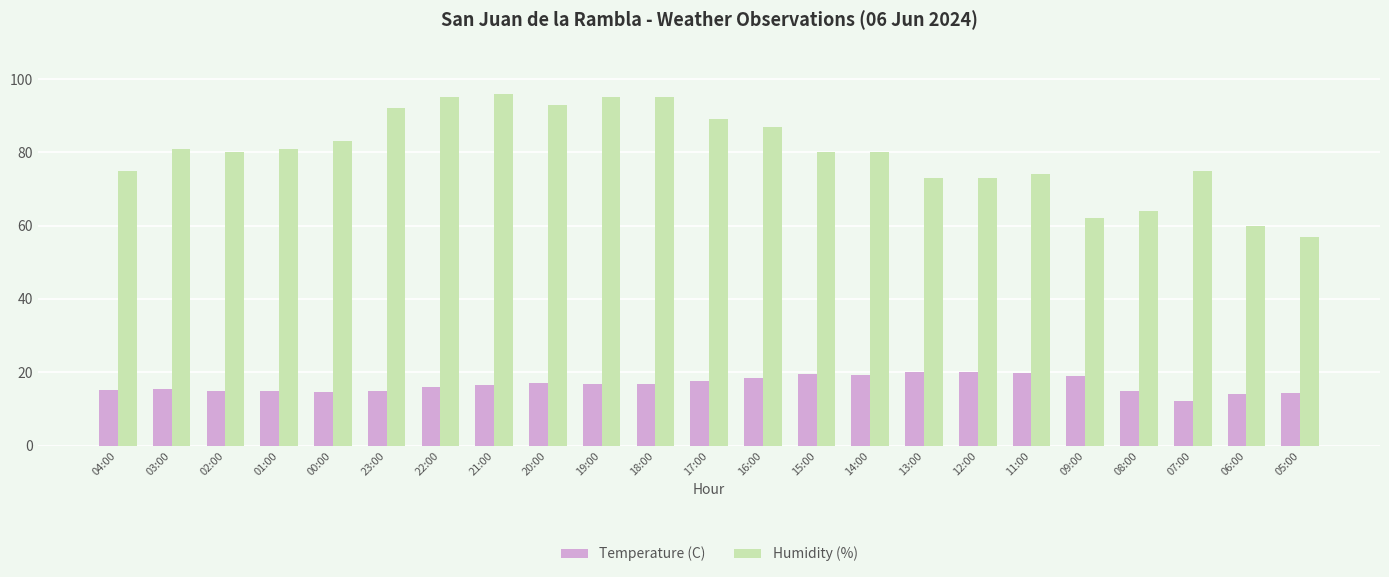

What is the spread (max minus min) of values at 14:00?

60.8